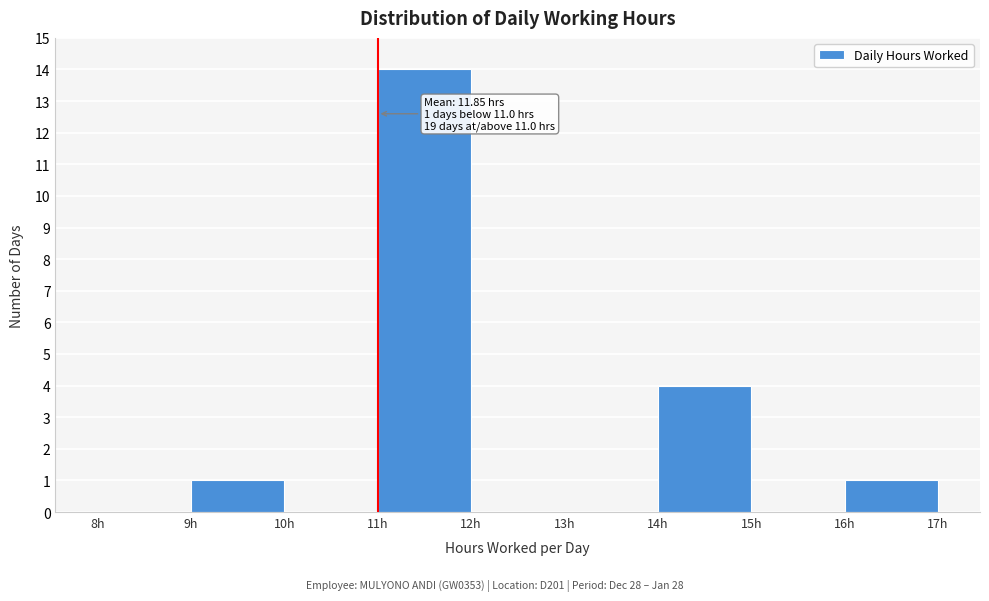

Which range on the x-axis has the tallest bar?

11 to 12